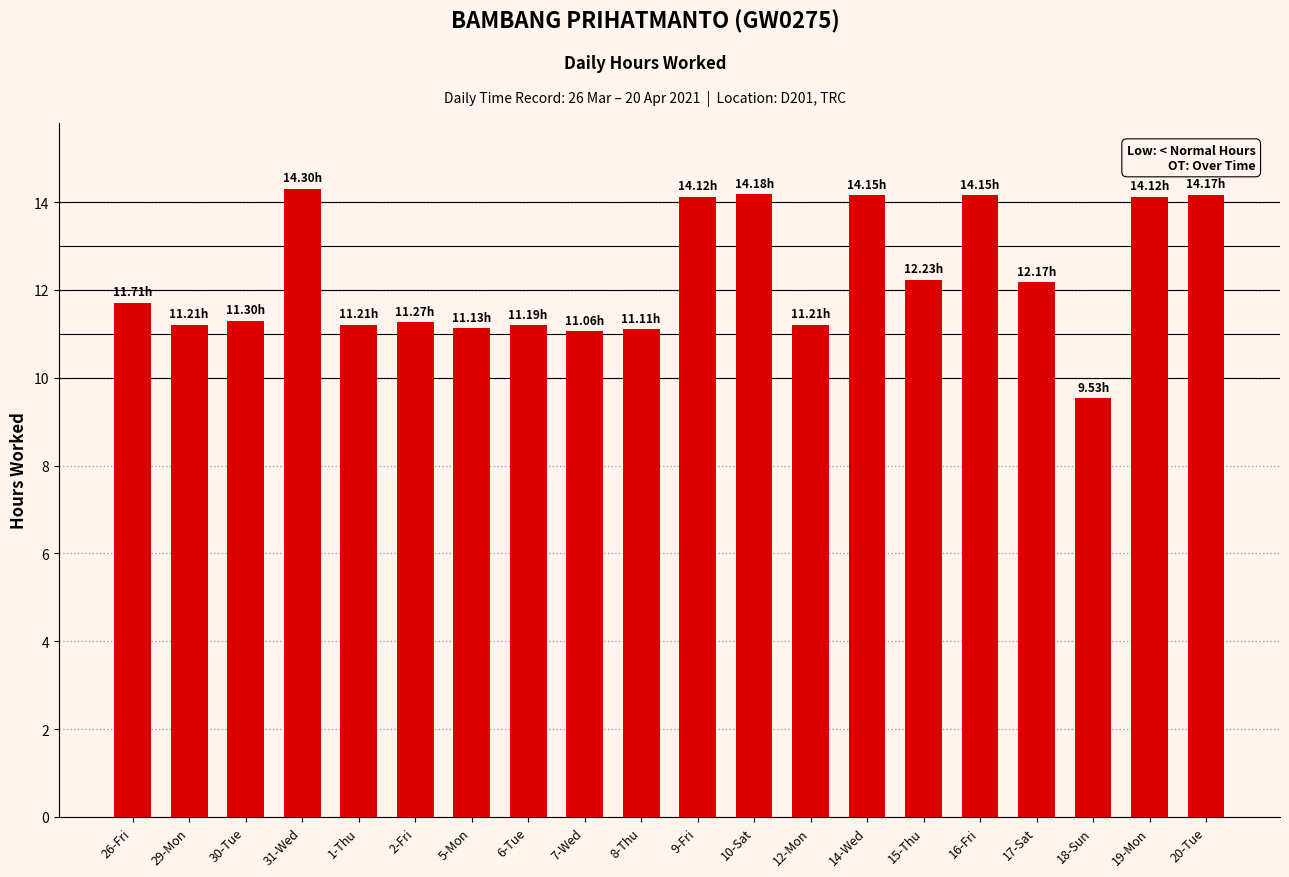

How many series are shown in this chart?

1